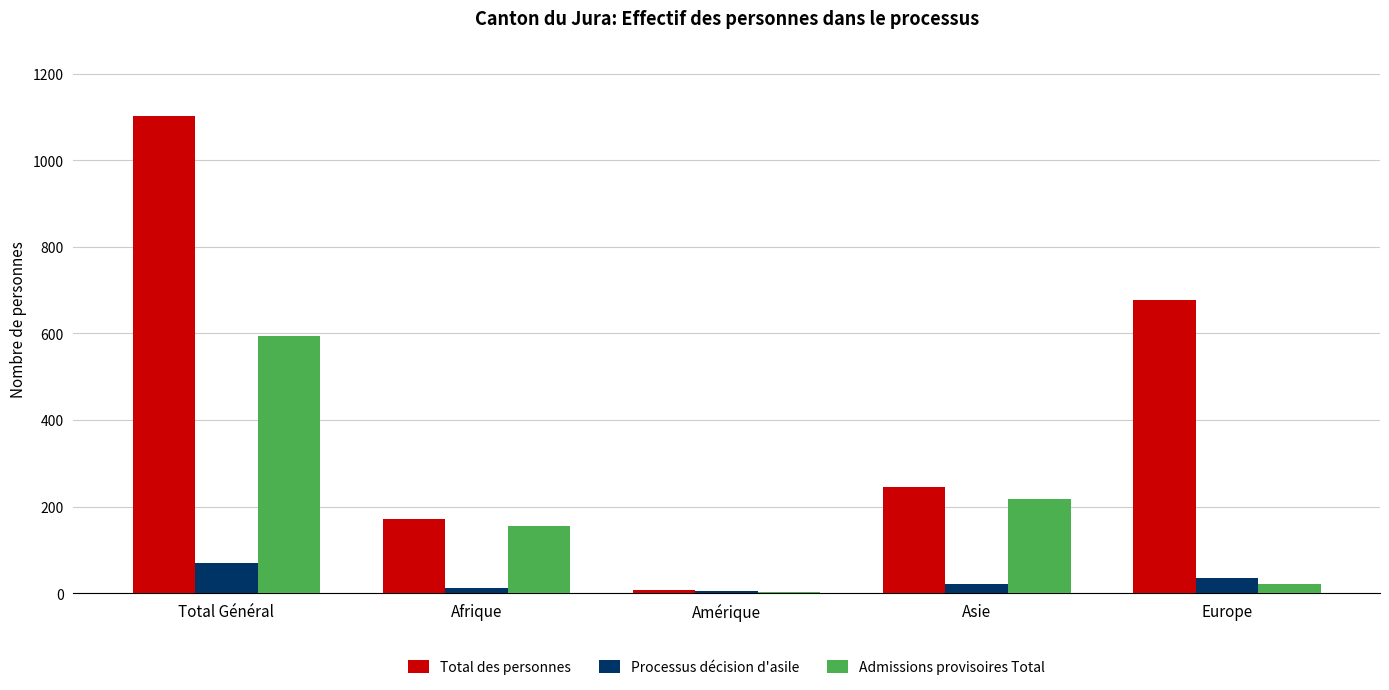

What is the maximum value for Admissions provisoires Total?

595